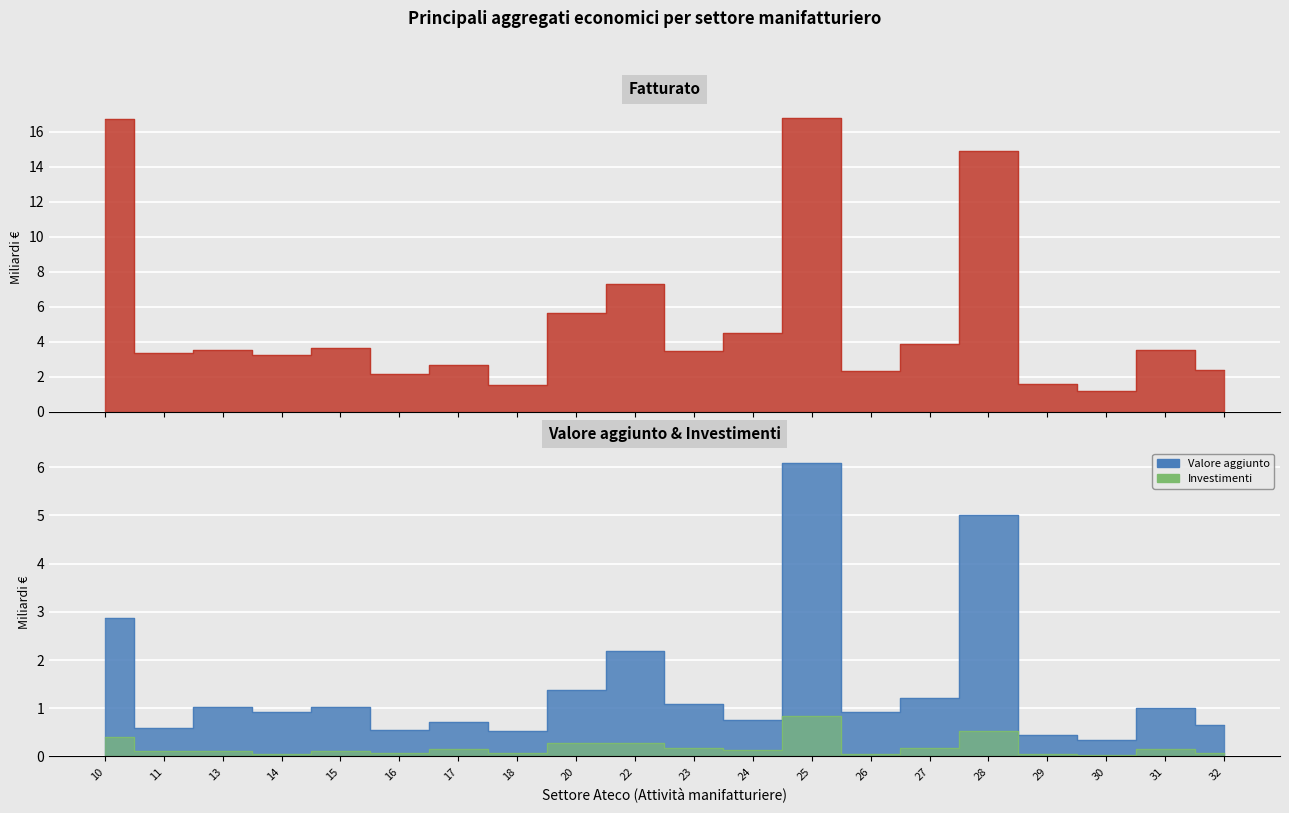

Is the value of Valore aggiunto at 26 greater than the value of Fatturato at 31?

No